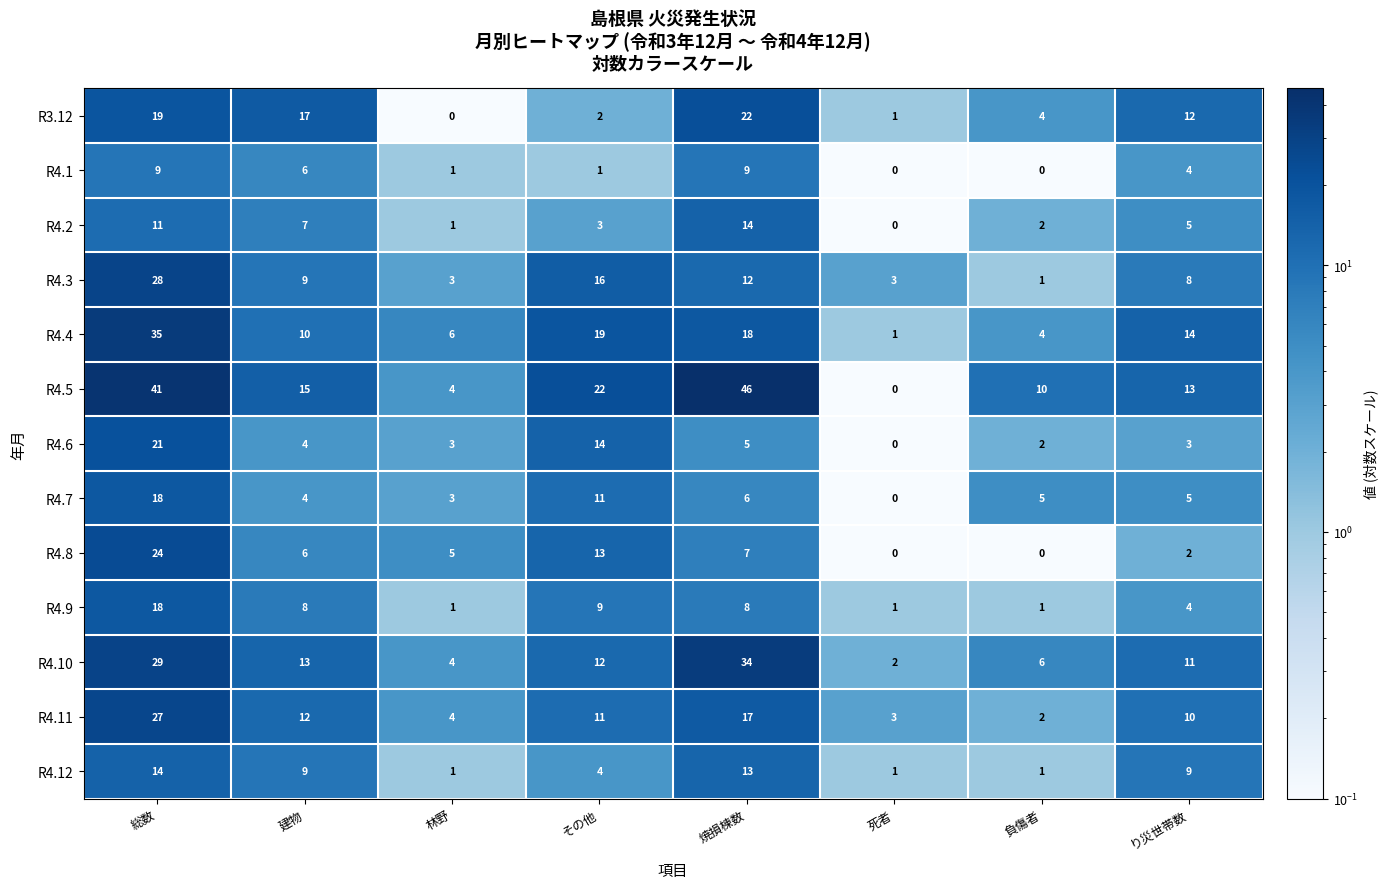

What is the spread (max minus min) of values at 負傷者?

10